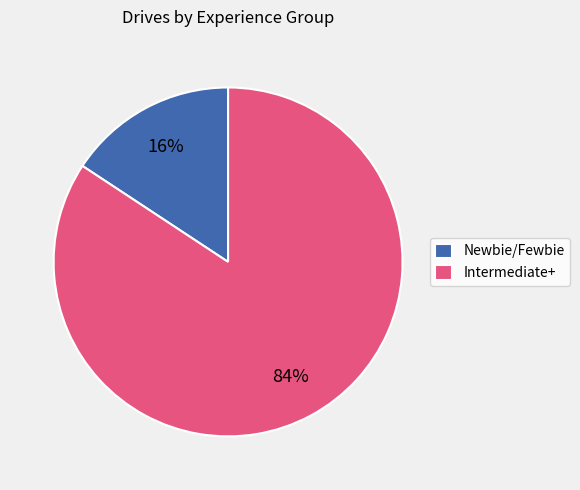

Is there a majority slice in this chart?

Yes